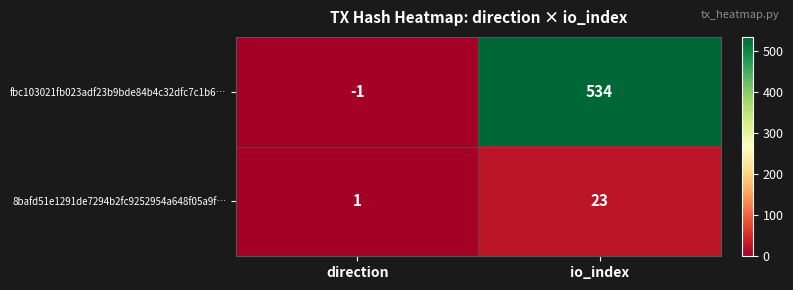

What is the sum of the fbc103021fb023adf23b9bde84b4c32dfc7c1b6… values at direction and io_index?

533